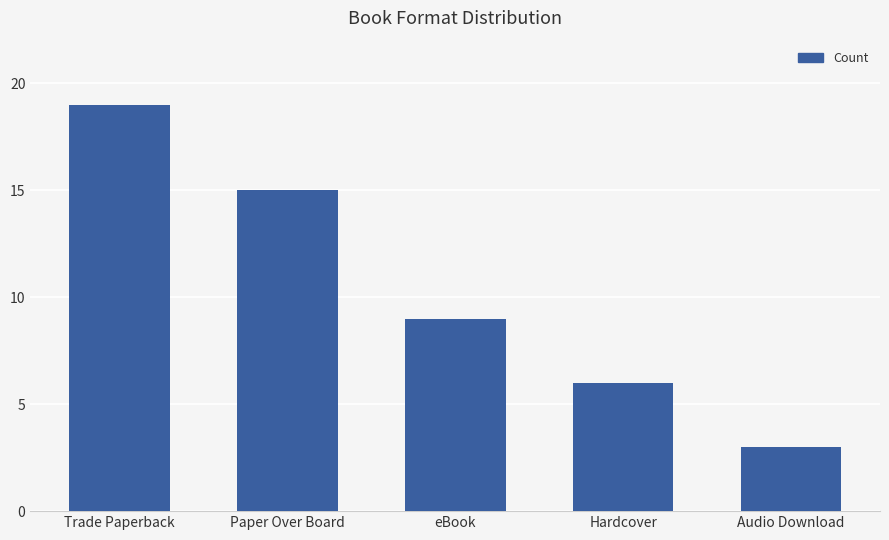

Between Paper Over Board and Trade Paperback, which is larger?

Trade Paperback